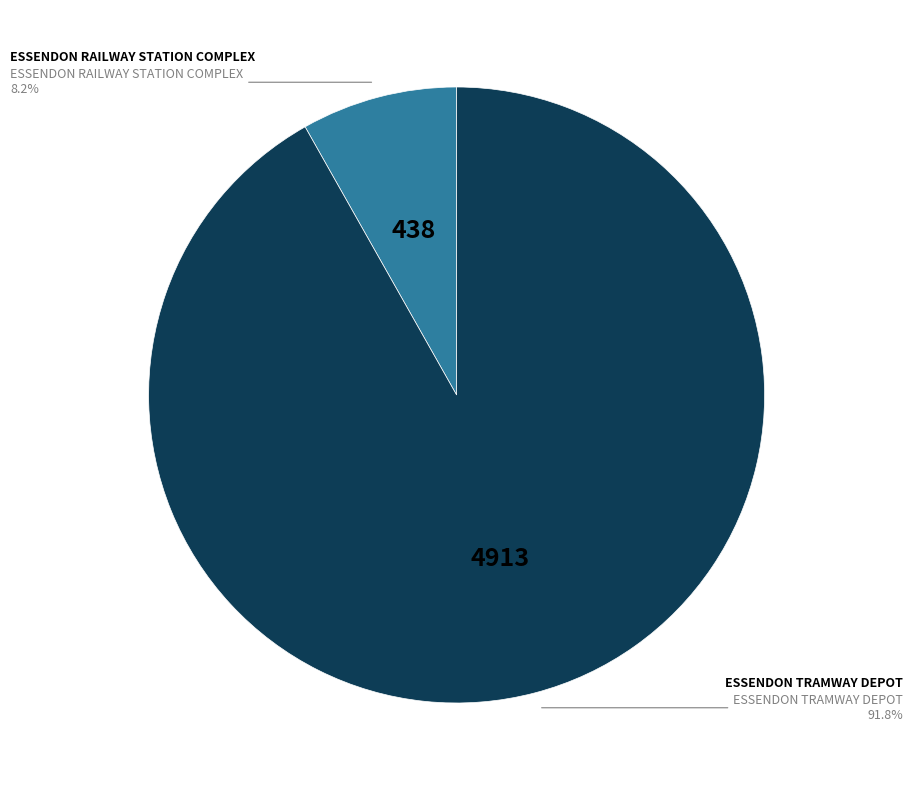

How many slices are in this pie chart?

2